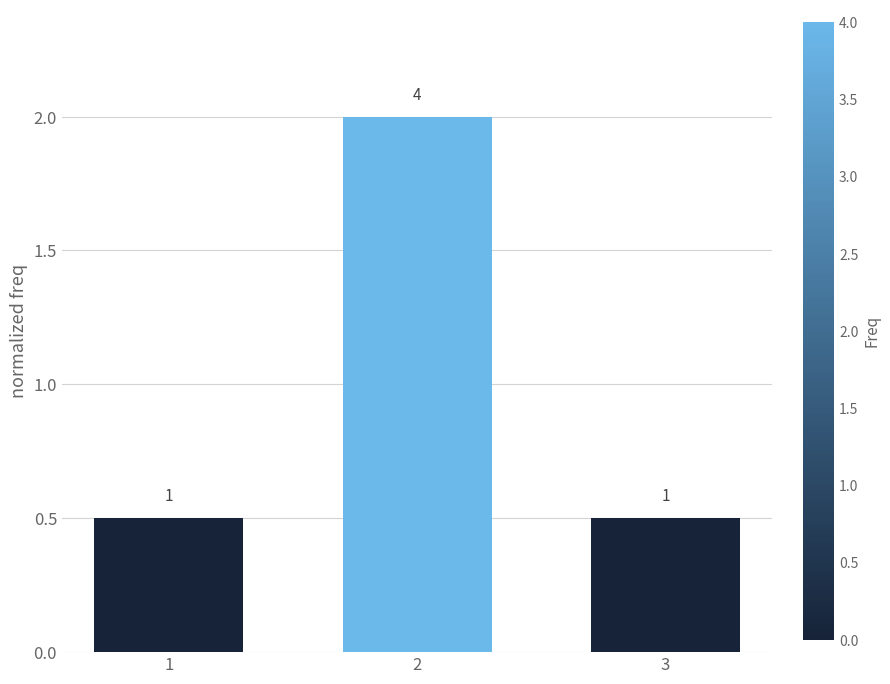

Does the chart contain any negative values?

No